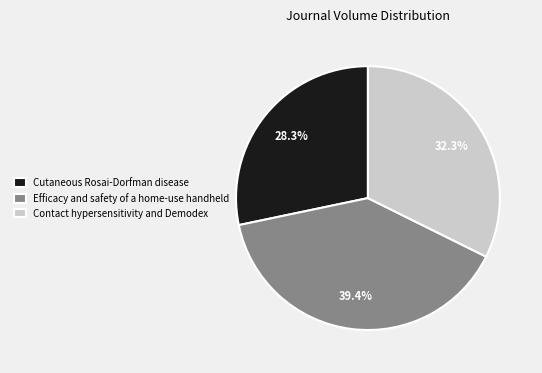

Which has a higher value, Cutaneous Rosai-Dorfman disease or Efficacy and safety of a home-use handheld?

Efficacy and safety of a home-use handheld